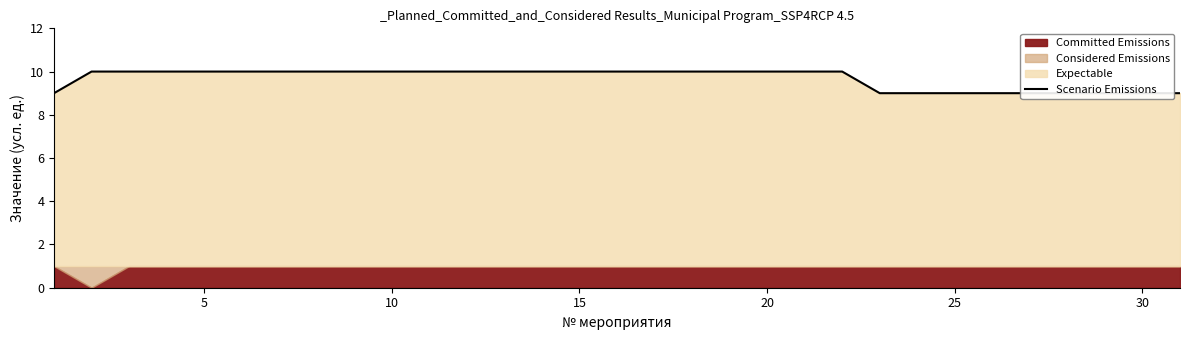

Count the values in the range 9 to 10.

31